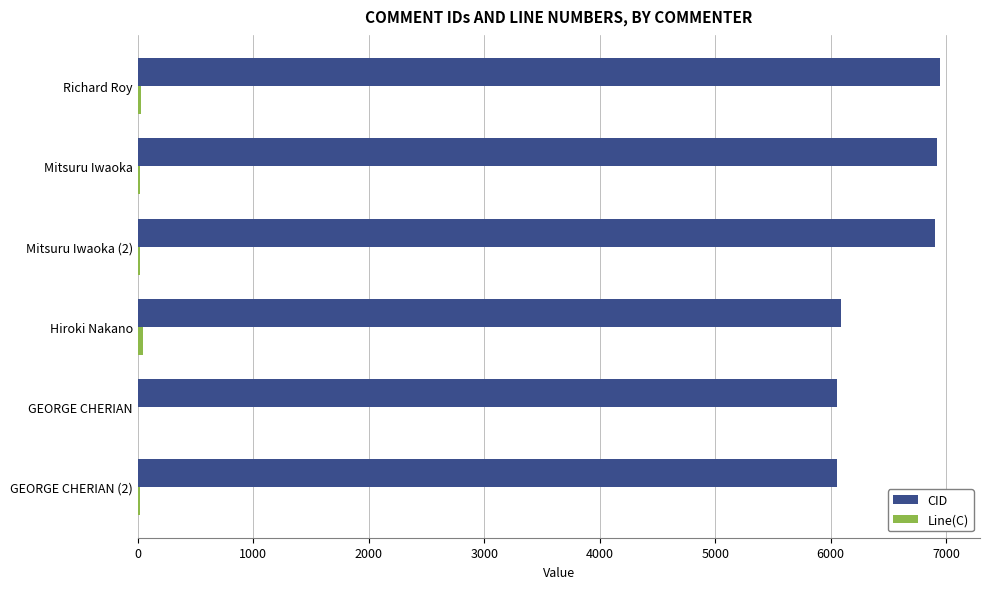

What is the maximum value shown in the chart?

6945